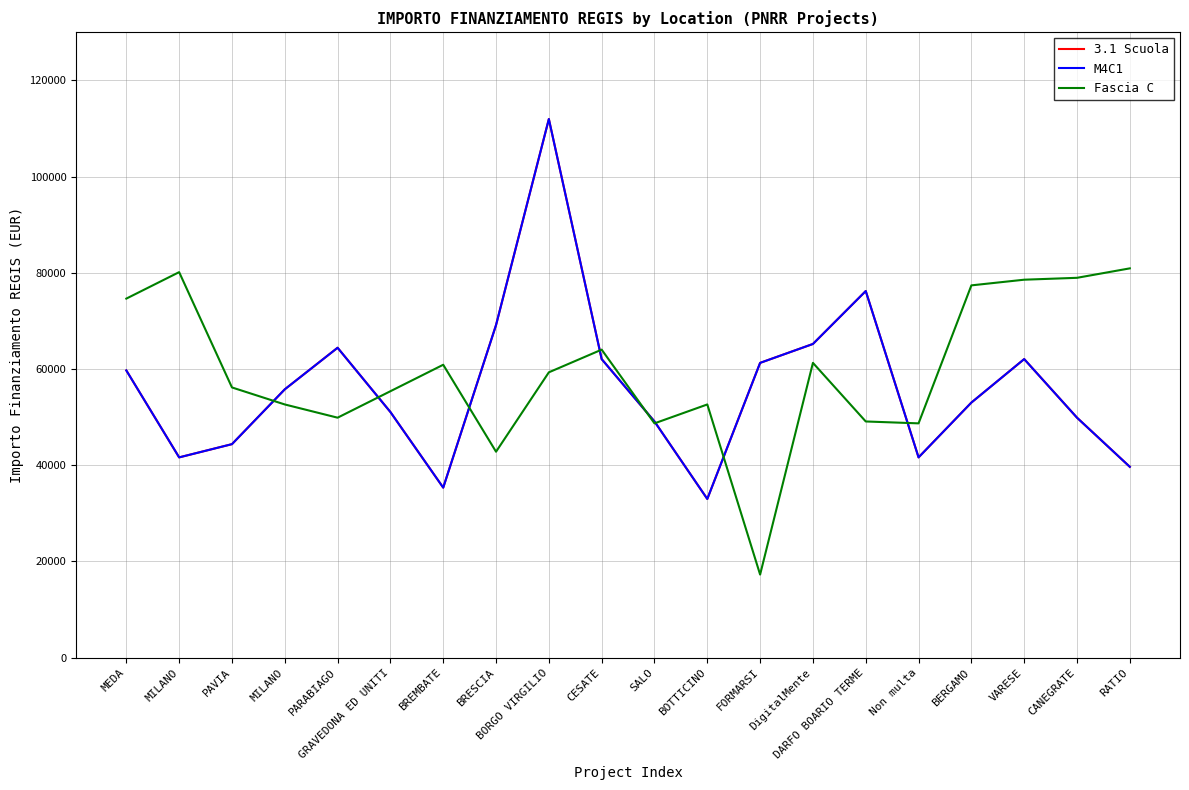

Reading left to right, transcribe all the data shown in this chart.

3.1 Scuola: MEDA=59706.2	MILANO=41637.2	PAVIA=44386.8	MILANO=55778.1	PARABIAGO=64419.8	GRAVEDONA ED UNITI=51064.5	BREMBATE=35352.3	BRESCIA=69133.5	BORGO VIRGILIO=111949.1	CESATE=62063.0	SALO=49100.5	BOTTICINO=32995.5	FORMARSI=61277.4	DigitalMente=65205.4	DARFO BOARIO TERME=76203.9	Non multa=41637.2	BERGAMO=53028.5	VARESE=62063.0	CANEGRATE=49886.1	RATIO=39673.2
M4C1: MEDA=59706.2	MILANO=41637.2	PAVIA=44386.8	MILANO=55778.1	PARABIAGO=64419.8	GRAVEDONA ED UNITI=51064.5	BREMBATE=35352.3	BRESCIA=69133.5	BORGO VIRGILIO=111949.1	CESATE=62063.0	SALO=49100.5	BOTTICINO=32995.5	FORMARSI=61277.4	DigitalMente=65205.4	DARFO BOARIO TERME=76203.9	Non multa=41637.2	BERGAMO=53028.5	VARESE=62063.0	CANEGRATE=49886.1	RATIO=39673.2
Fascia C: MEDA=74632.7	MILANO=80132.0	PAVIA=56170.9	MILANO=52635.7	PARABIAGO=49886.1	GRAVEDONA ED UNITI=55385.3	BREMBATE=60884.6	BRESCIA=42815.6	BORGO VIRGILIO=59313.4	CESATE=64027.0	SALO=48707.7	BOTTICINO=52635.7	FORMARSI=17283.4	DigitalMente=61277.4	DARFO BOARIO TERME=49100.5	Non multa=48707.7	BERGAMO=77382.4	VARESE=78560.8	CANEGRATE=78953.6	RATIO=80917.6